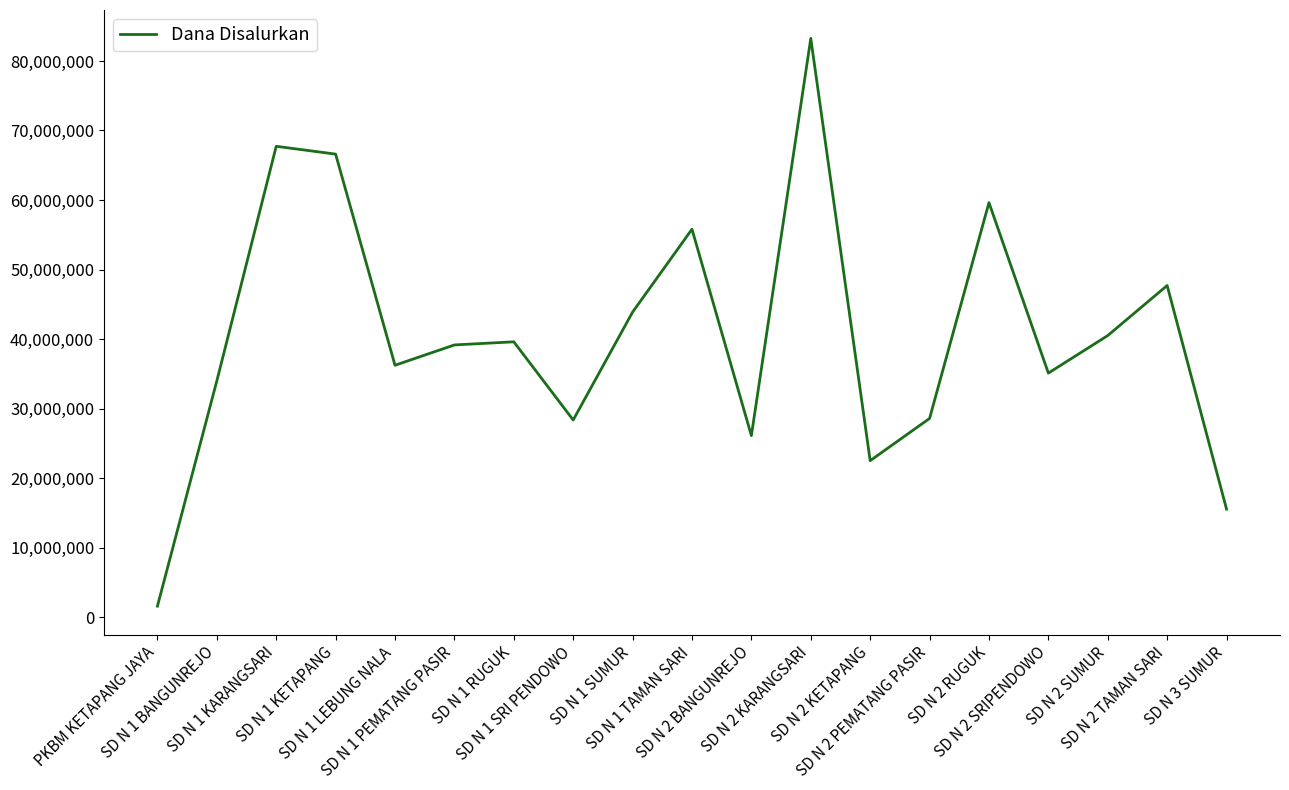

What position from the left is SD N 1 KETAPANG?

4